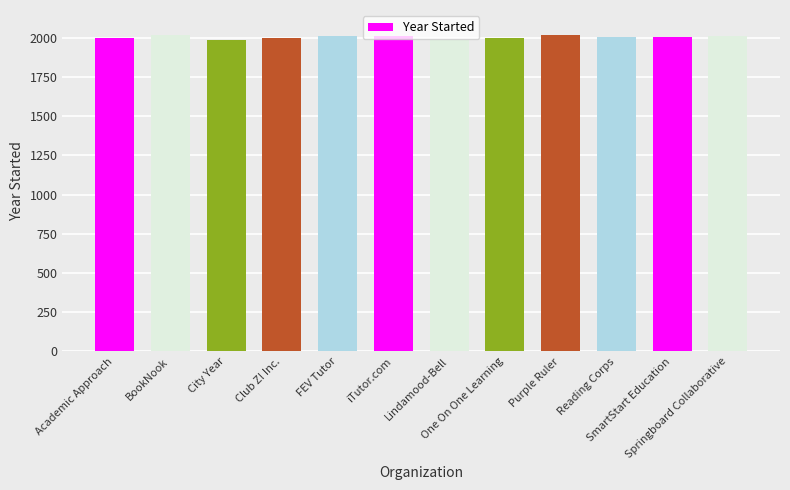

What is the sum of all values?

24052